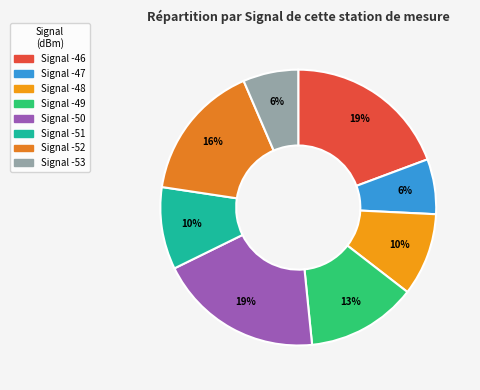

How many slices are in this pie chart?

8